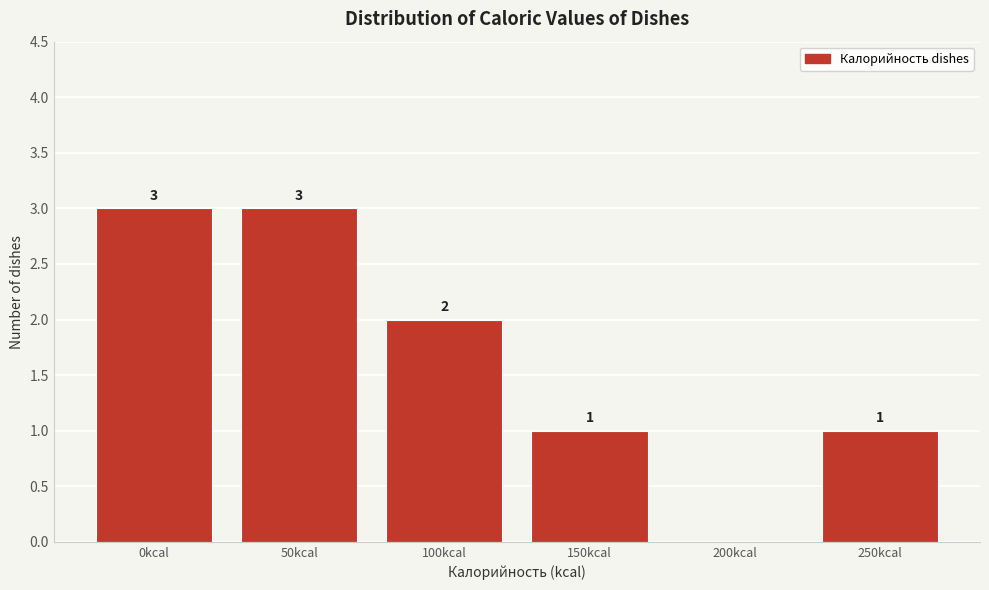

Reading right to left, transcribe all the data shown in this chart.

250kcal=1	200kcal=0	150kcal=1	100kcal=2	50kcal=3	0kcal=3